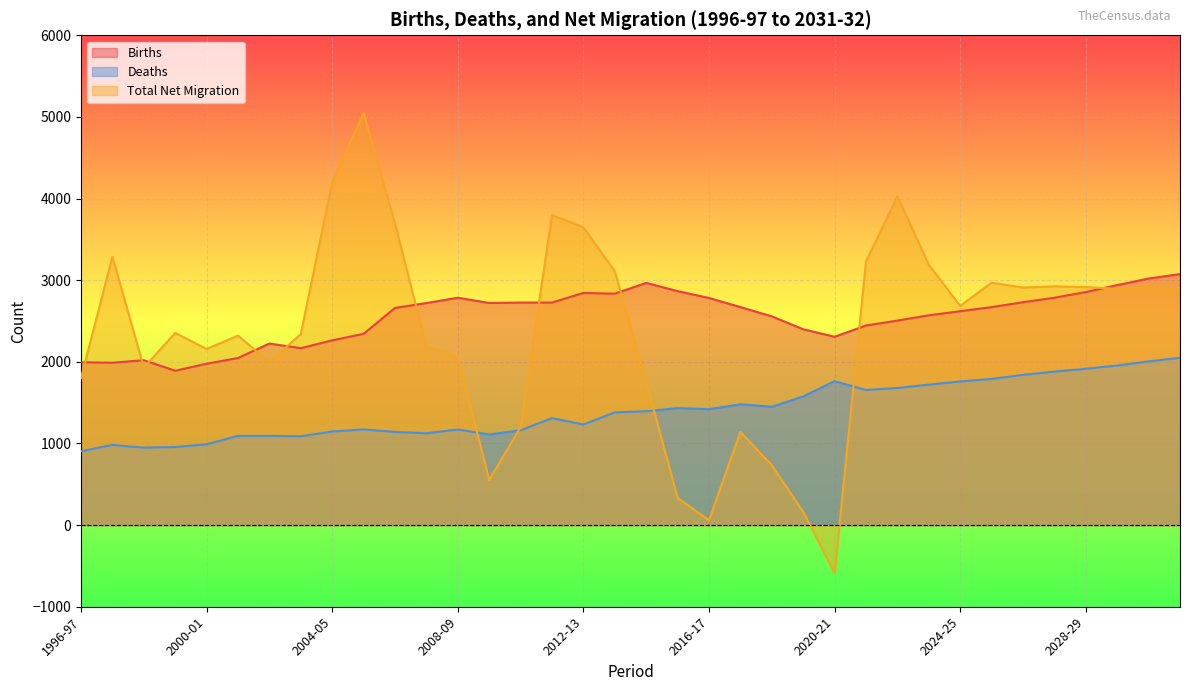

What is the difference between the second highest and second lowest values in the Total Net Migration series?

4143